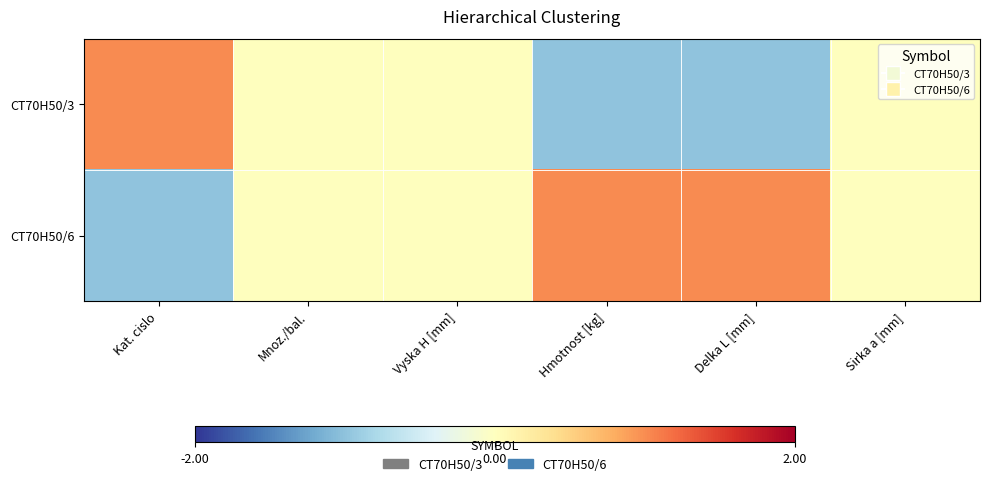

Which series changed the most between Kat. cislo and Vyska H [mm]?

CT70H50/3